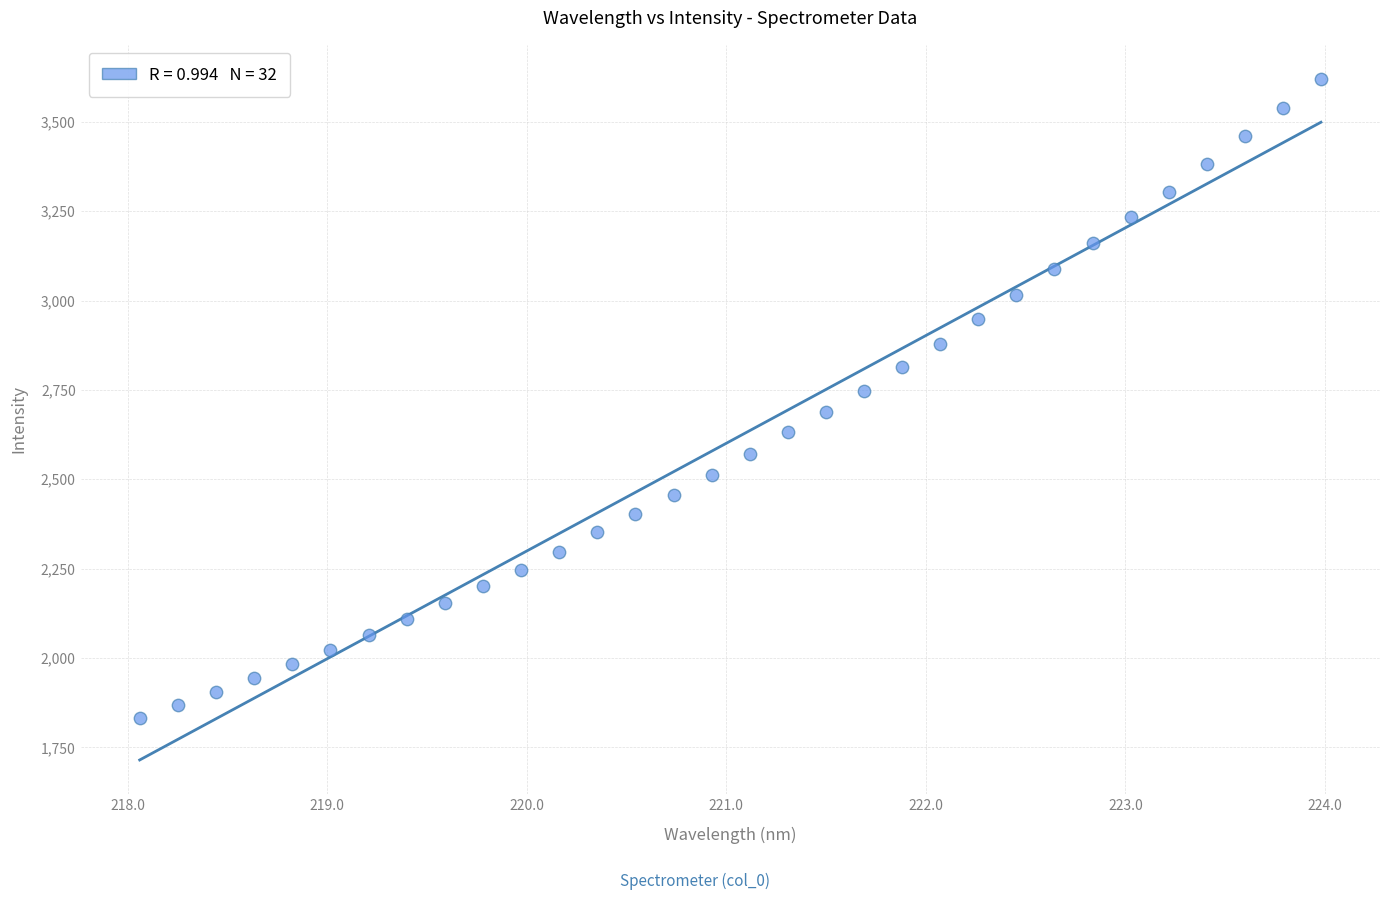

What is the range of X values (max minus min)?

5.9